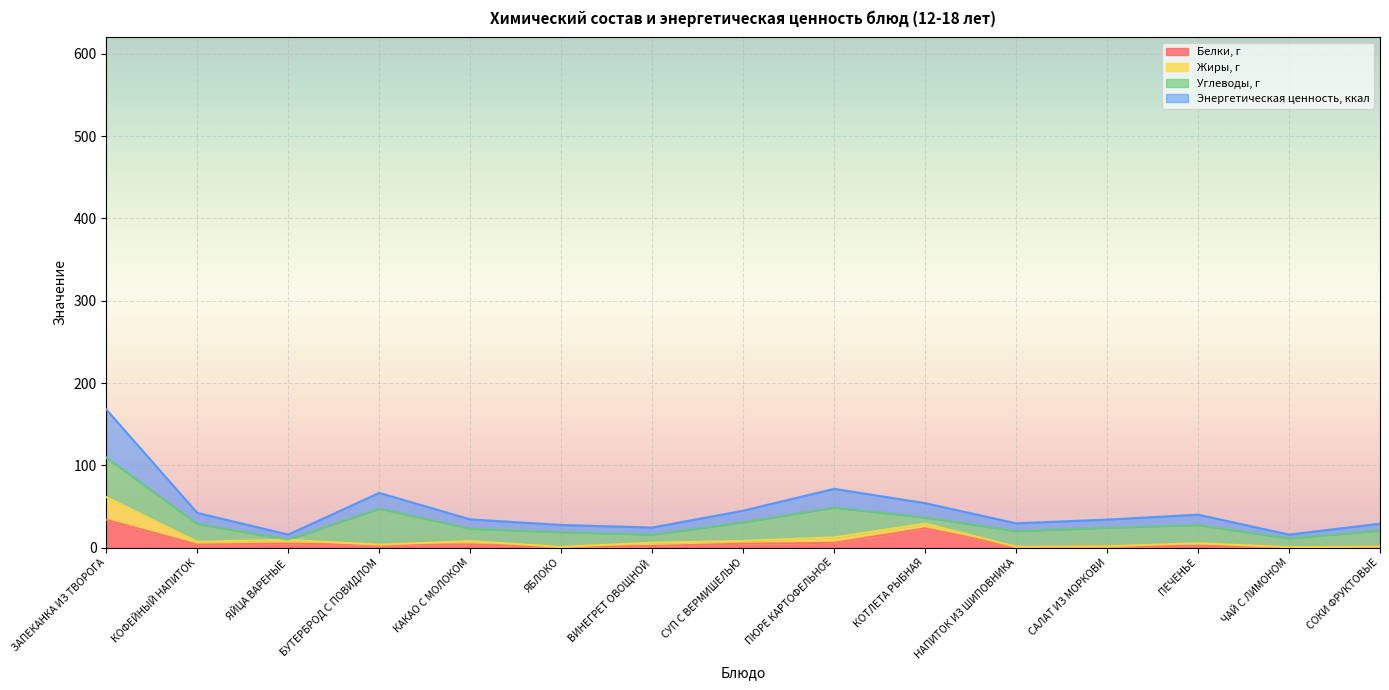

What is the label of the 10th point from the left?

КОТЛЕТА РЫБНАЯ